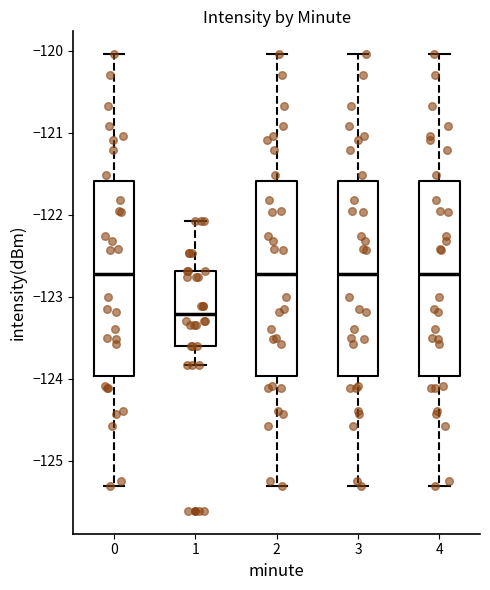

Where does the lower whisker of the box at x = 0 end on the y-axis? The values are not printed on the chart, so give them approximately, as read against the axis.

-125.3